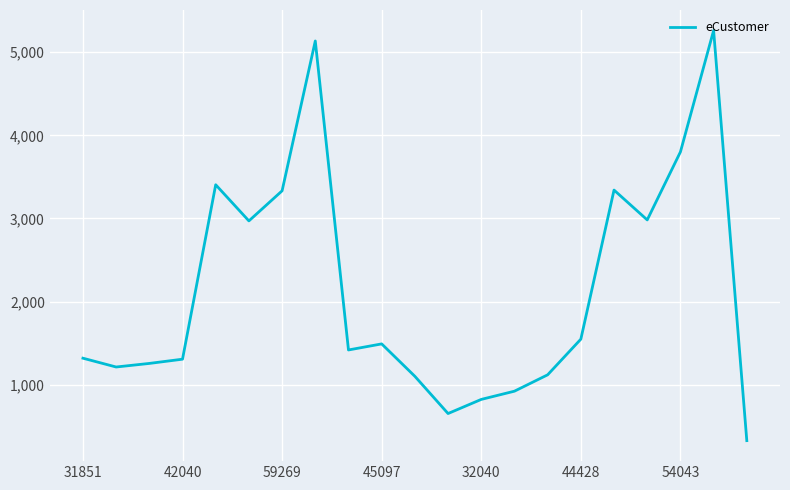

What is the smallest value displayed?

326